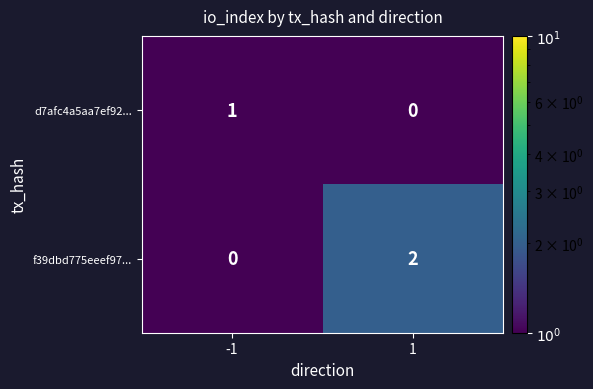

At which category is the sum across all series the highest?

1